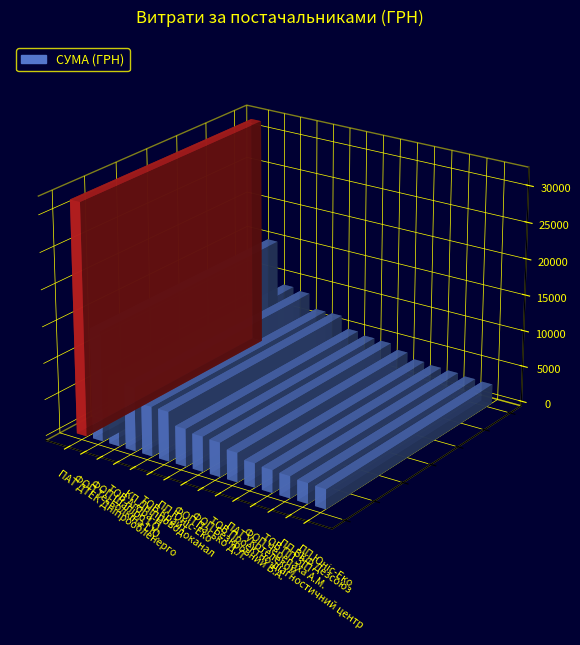

Reading right to left, list all the values displayed in this chart.

2699.9	2791.6	3000.0	3097.0	3297.0	4011.4	4693.0	4802.5	5153.0	6802.0	6803.0	8802.9	9153.0	15153.2	31782.9